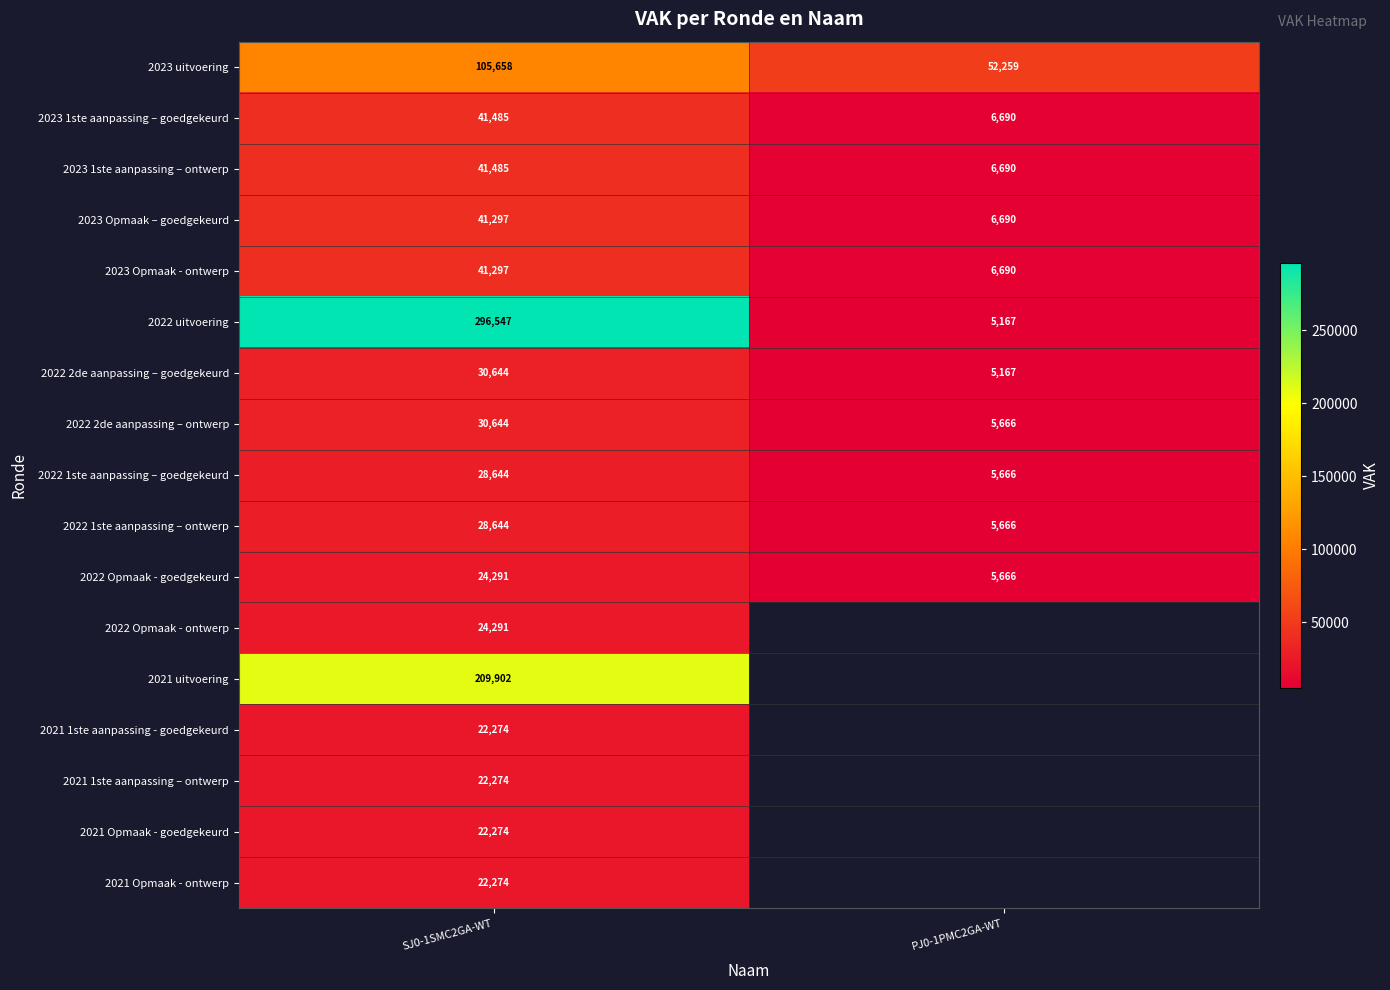

Between PJ0-1PMC2GA-WT and SJ0-1SMC2GA-WT, which is larger?

SJ0-1SMC2GA-WT